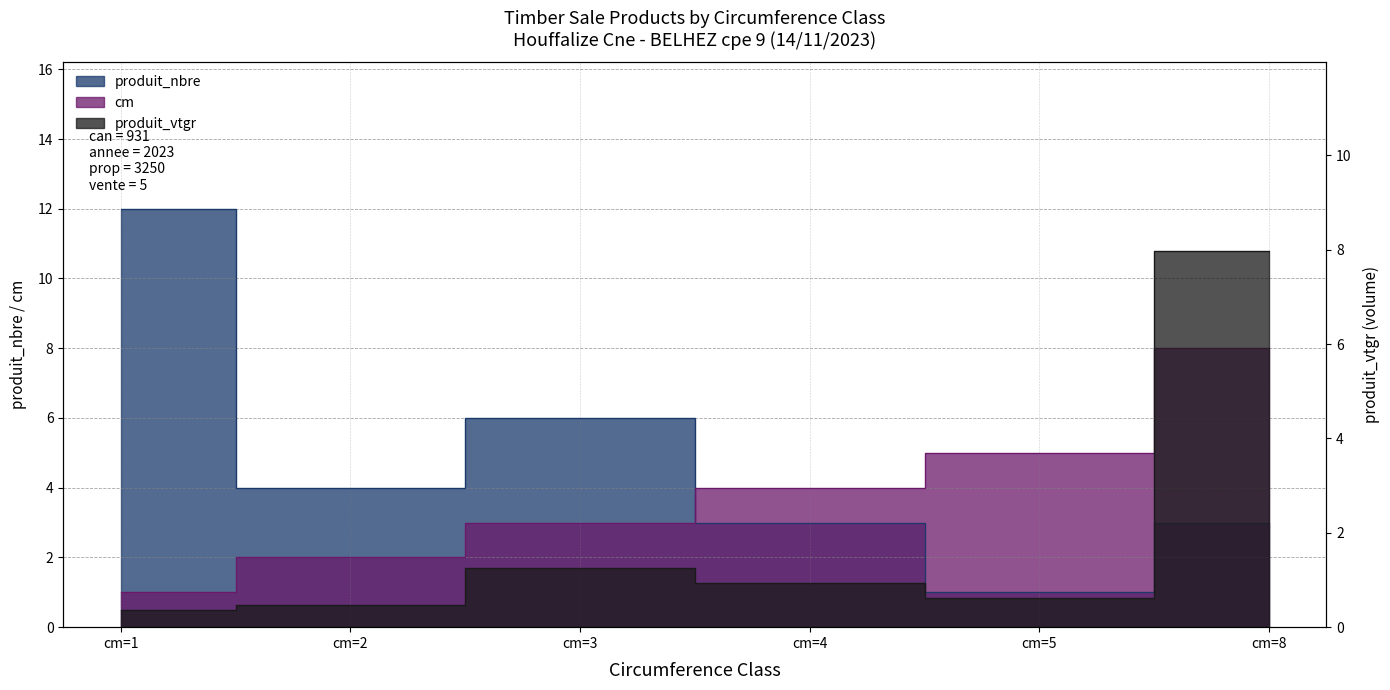

List the labels in order of produit_nbre value, smallest first.

cm=5, cm=4, cm=8, cm=2, cm=3, cm=1